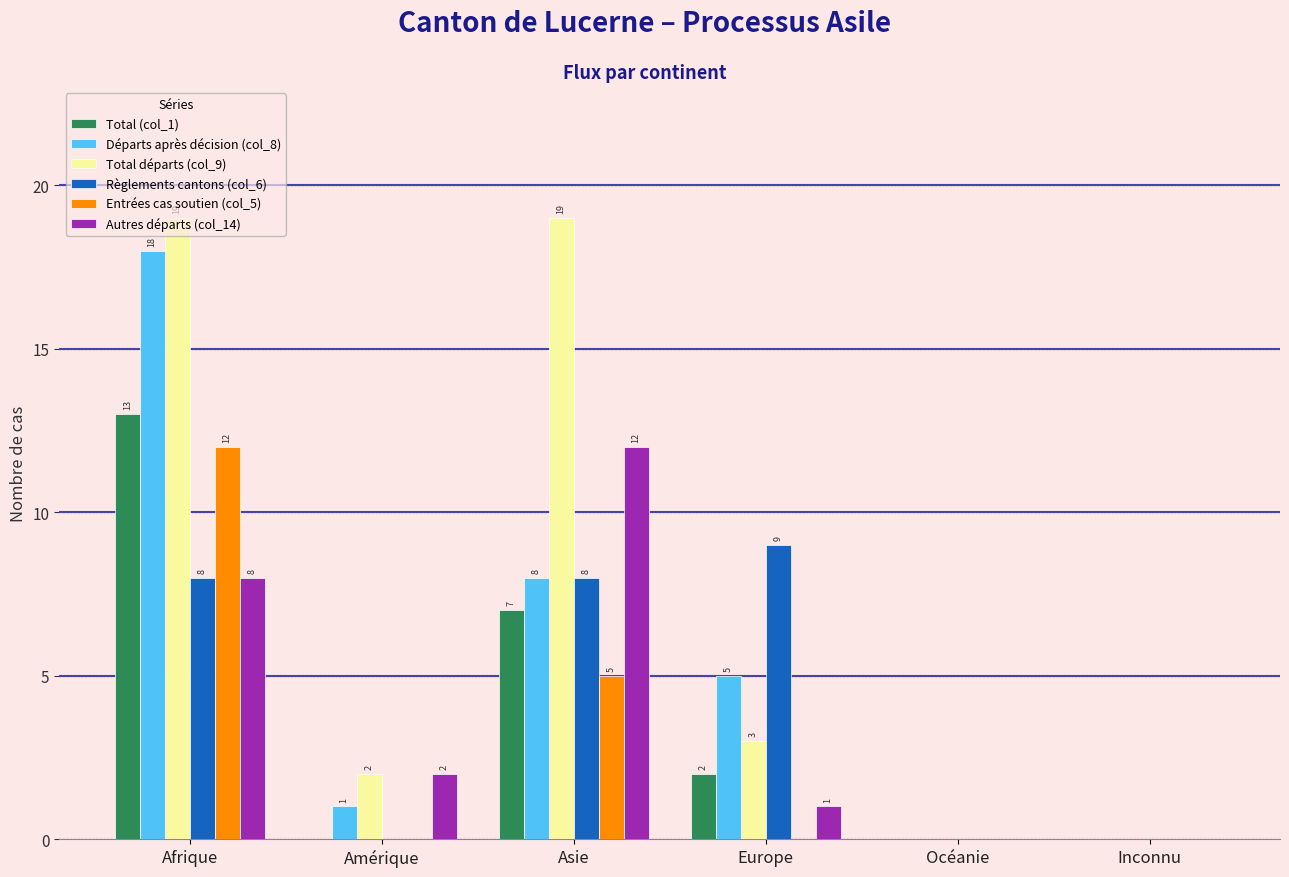

Is it true that Autres départs (col_14) equals 2 at Amérique?

True